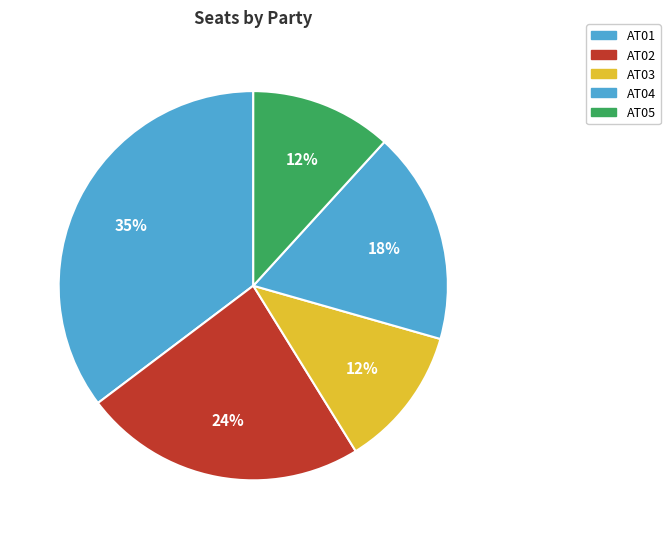

Which has a higher value, AT03 or AT01?

AT01